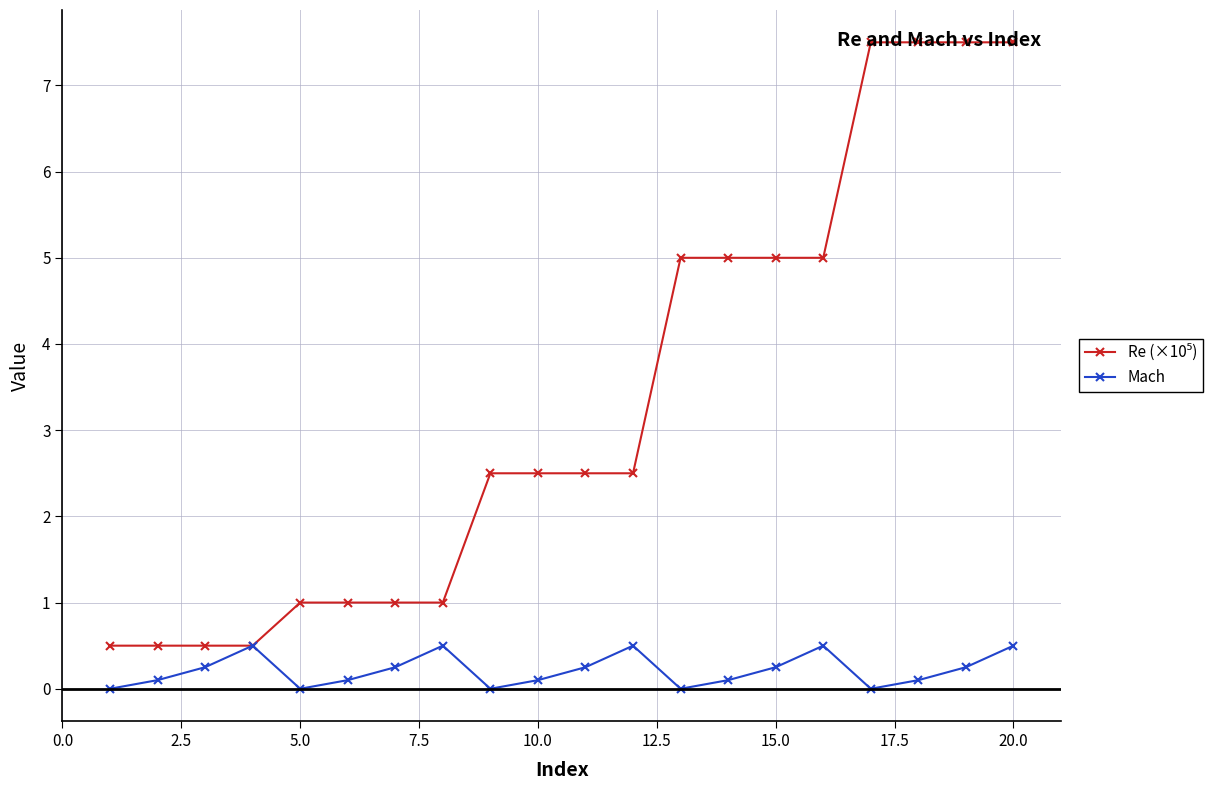

What is the maximum value shown in the chart?

7.5